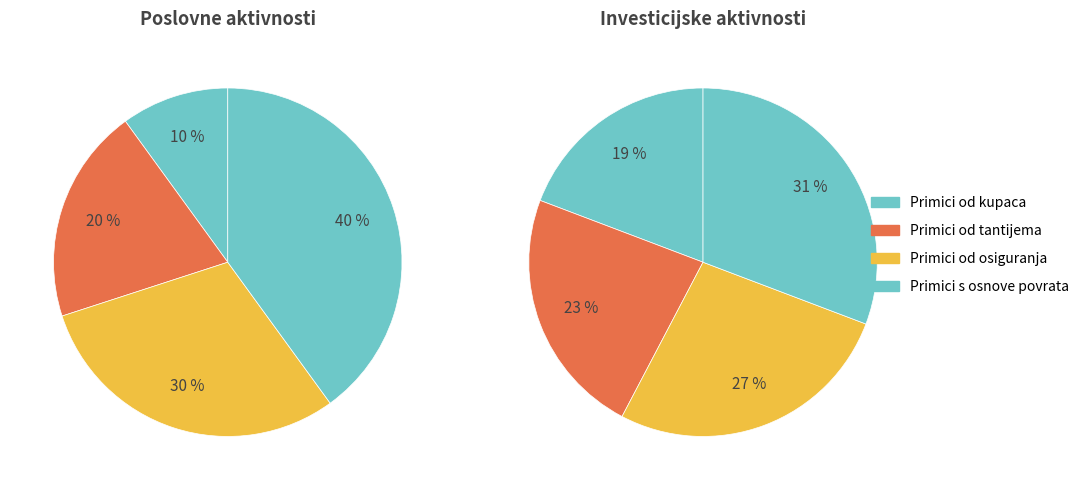

Does Novčani primici od tantijema represent more than half of the total?

No